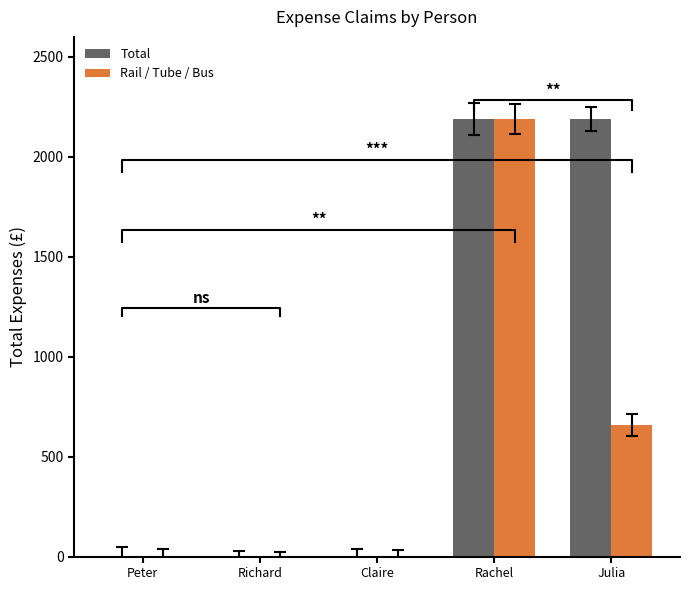

True or false: Total has a value of 2910.2 at Rachel.

False